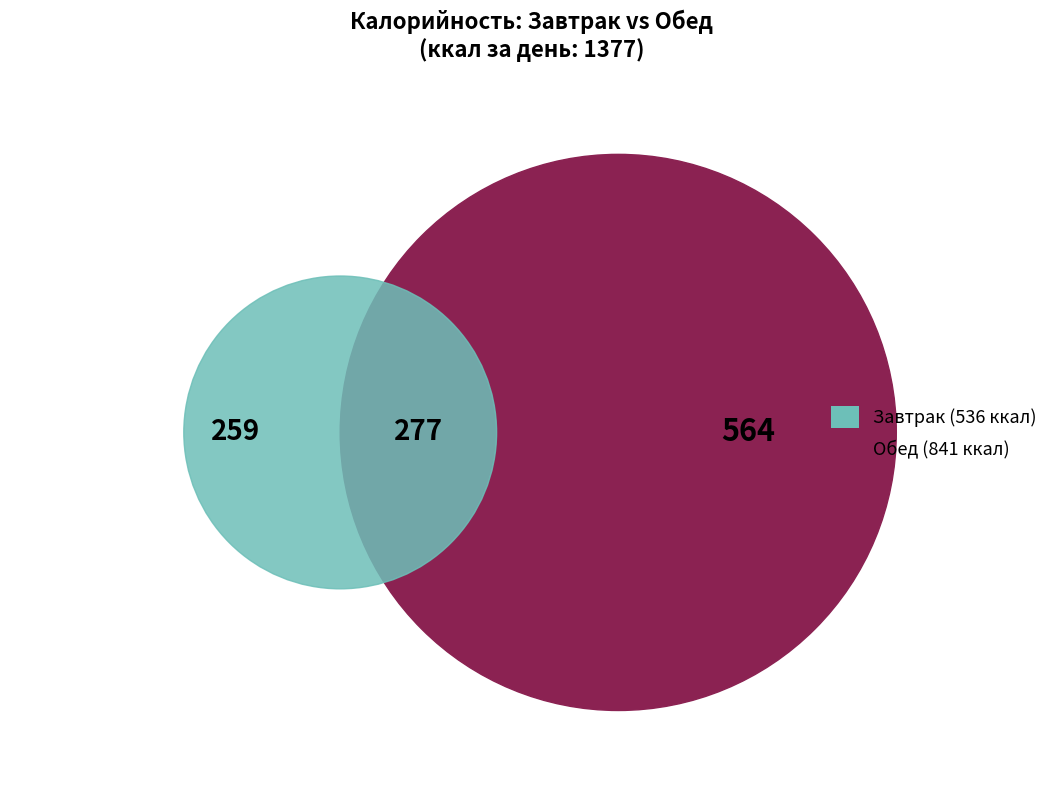

Which has a higher value, Обед or Завтрак?

Обед